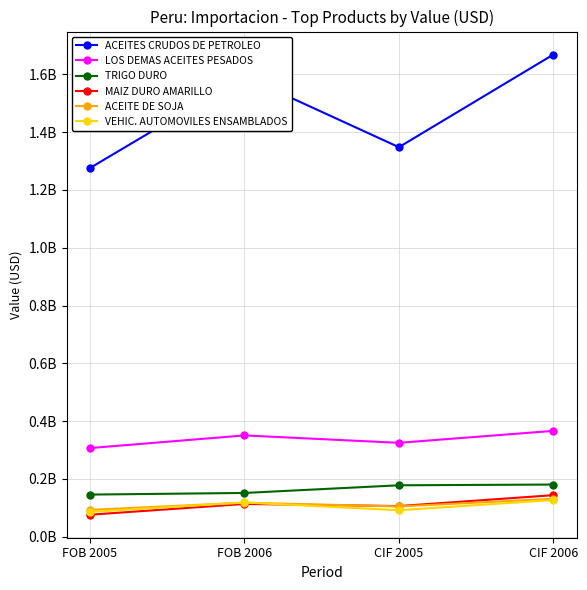

Reading left to right, extract all data points from this chart.

ACEITES CRUDOS DE PETROLEO: FOB 2005=1275709511.6	FOB 2006=1592615029.5	CIF 2005=1347852694.1	CIF 2006=1668284197.7
LOS DEMAS ACEITES PESADOS: FOB 2005=306908622.8	FOB 2006=350644650.2	CIF 2005=324999723.8	CIF 2006=366417660.2
TRIGO DURO: FOB 2005=145963326.6	FOB 2006=151572143.6	CIF 2005=178098734.4	CIF 2006=180688435.9
MAIZ DURO AMARILLO: FOB 2005=76299561.7	FOB 2006=113538340.3	CIF 2005=106205484.6	CIF 2006=143932937.4
ACEITE DE SOJA: FOB 2005=92969193.2	FOB 2006=117890550.8	CIF 2005=104832149.4	CIF 2006=131381974.3
VEHIC. AUTOMOVILES ENSAMBLADOS: FOB 2005=86249461.5	FOB 2006=118622849.1	CIF 2005=91780292.9	CIF 2006=127119397.6